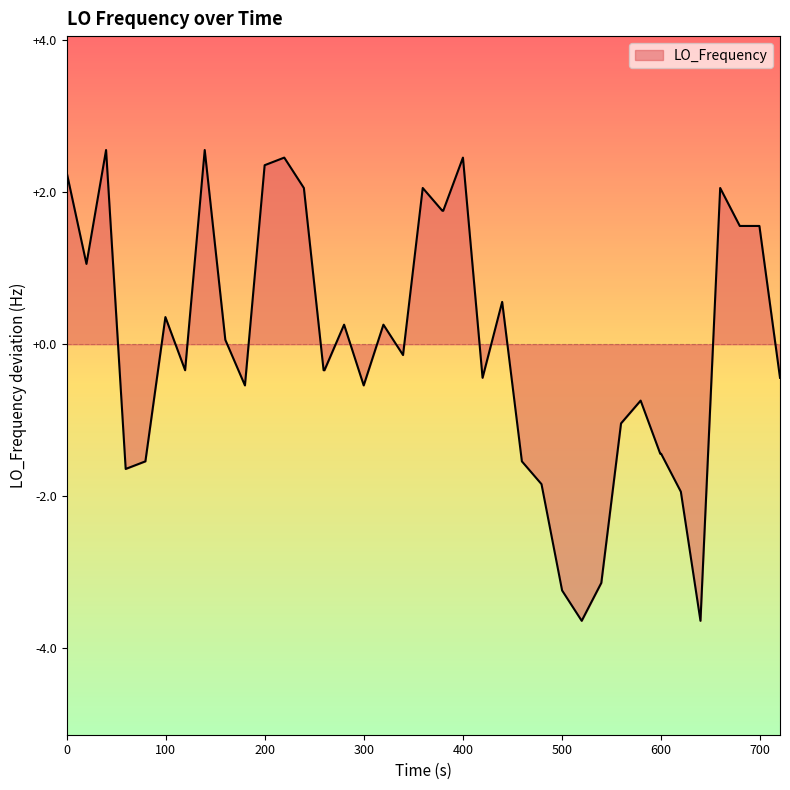

What is the minimum value shown in the chart?

-3.6